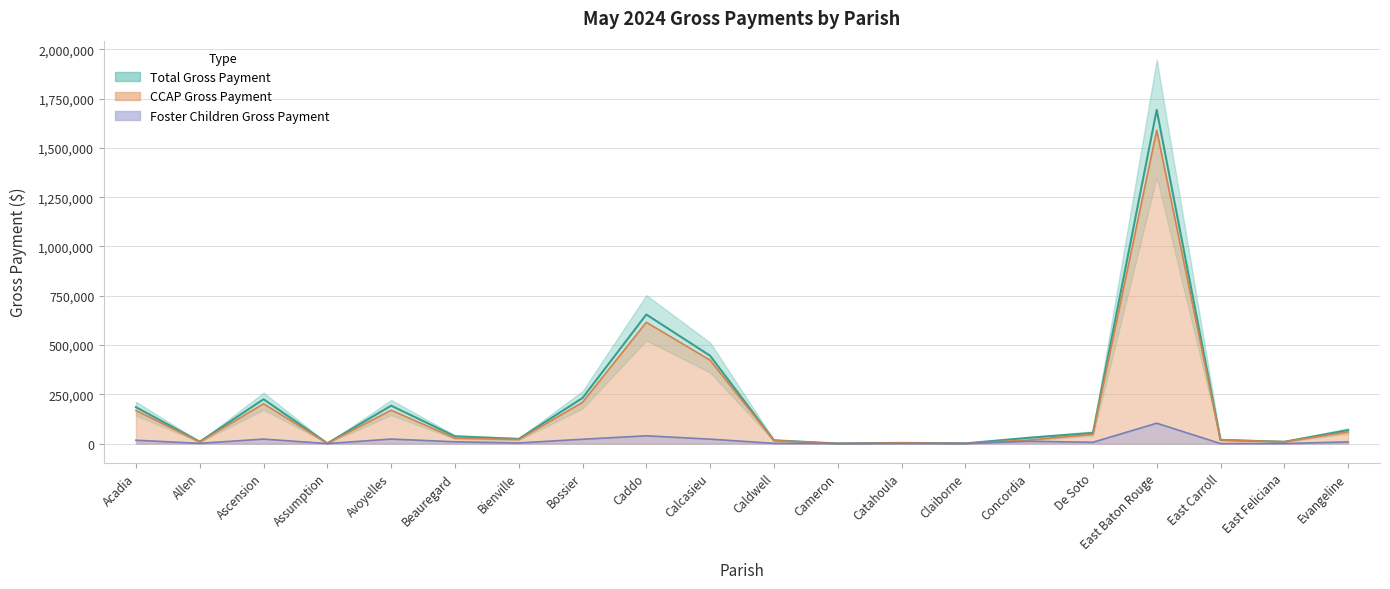

Read the value at Bienville.

23573.0